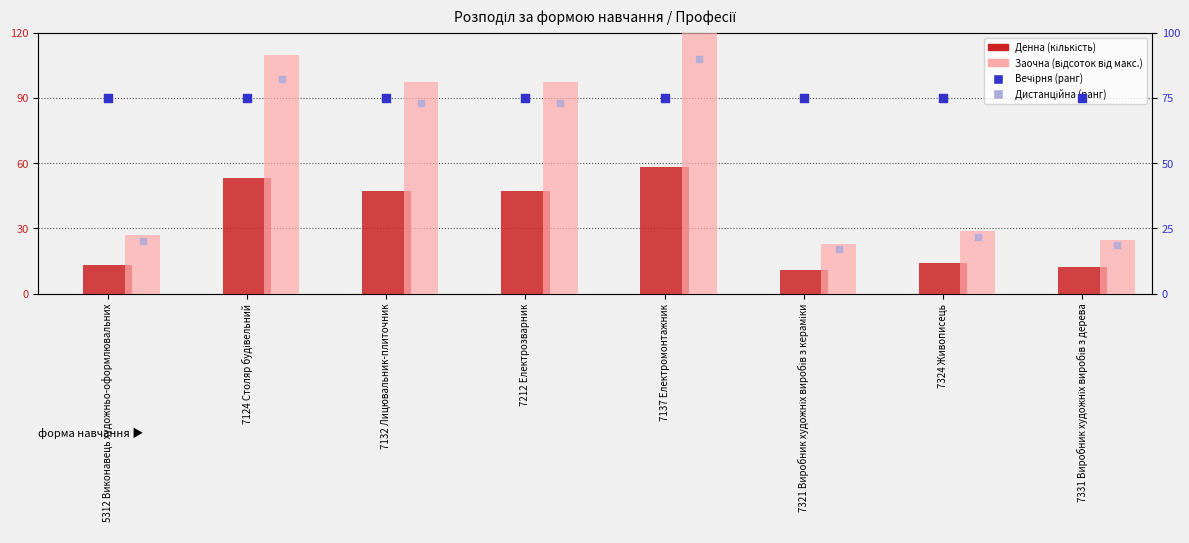

What are all the series names shown in the legend?

Денна, Заочна (відсоток), Вечірня (ранг), Дистанційна (ранг)